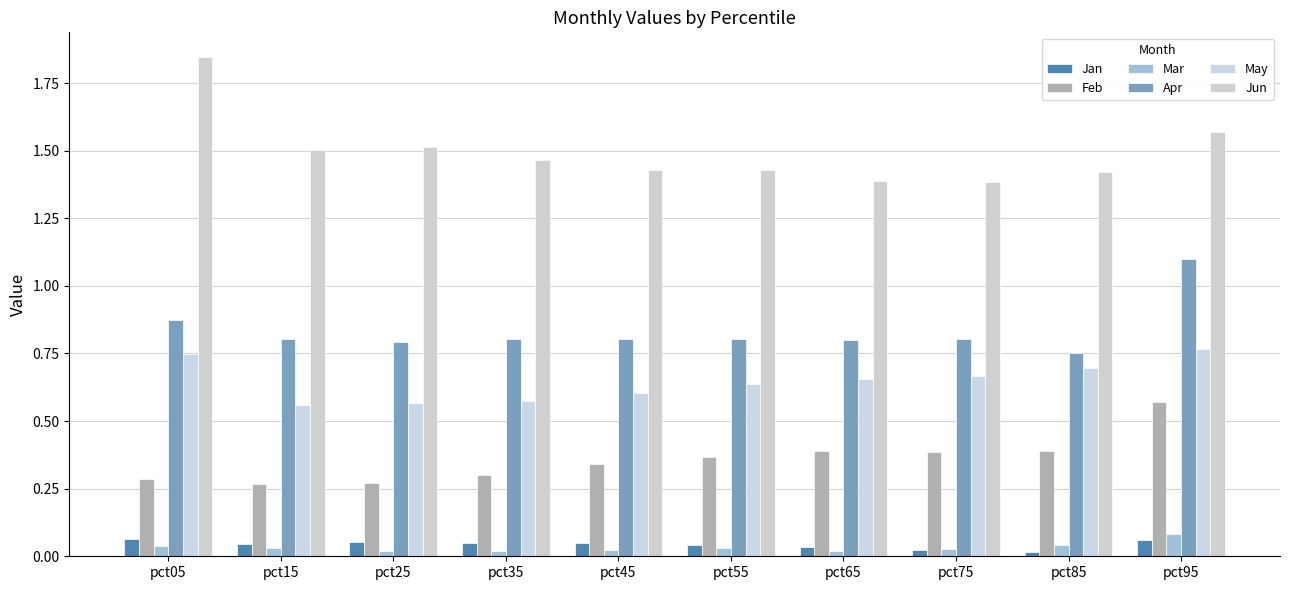

What is the total value across all series at pct25?

3.2